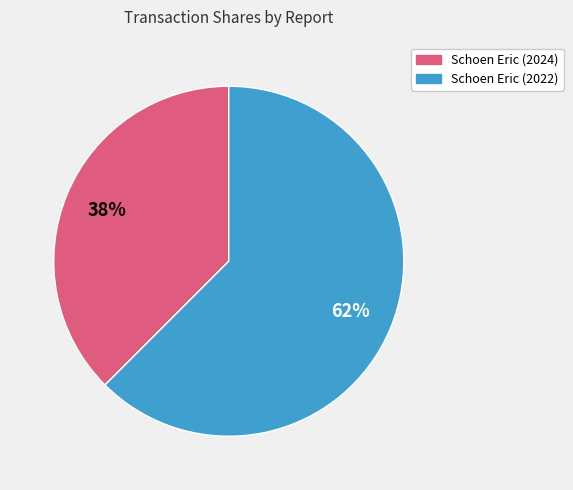

Approximately how many times larger is the value at Schoen Eric (2024) compared to Schoen Eric (2022)?

0.6